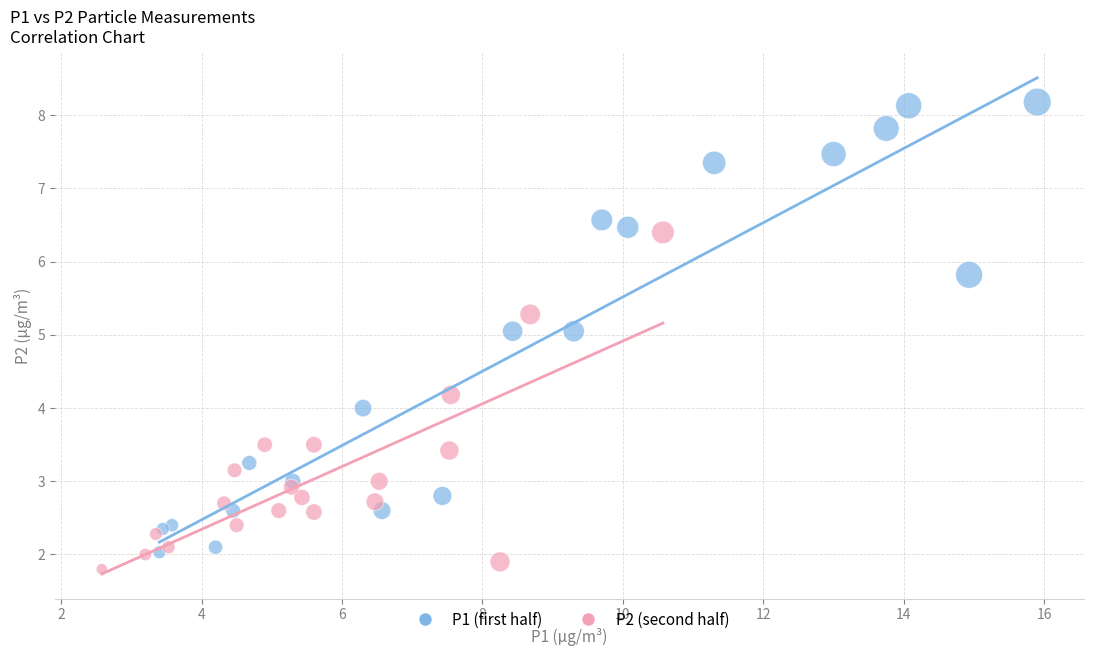

Which series has the largest Y range (max minus min)?

P1 (first half)